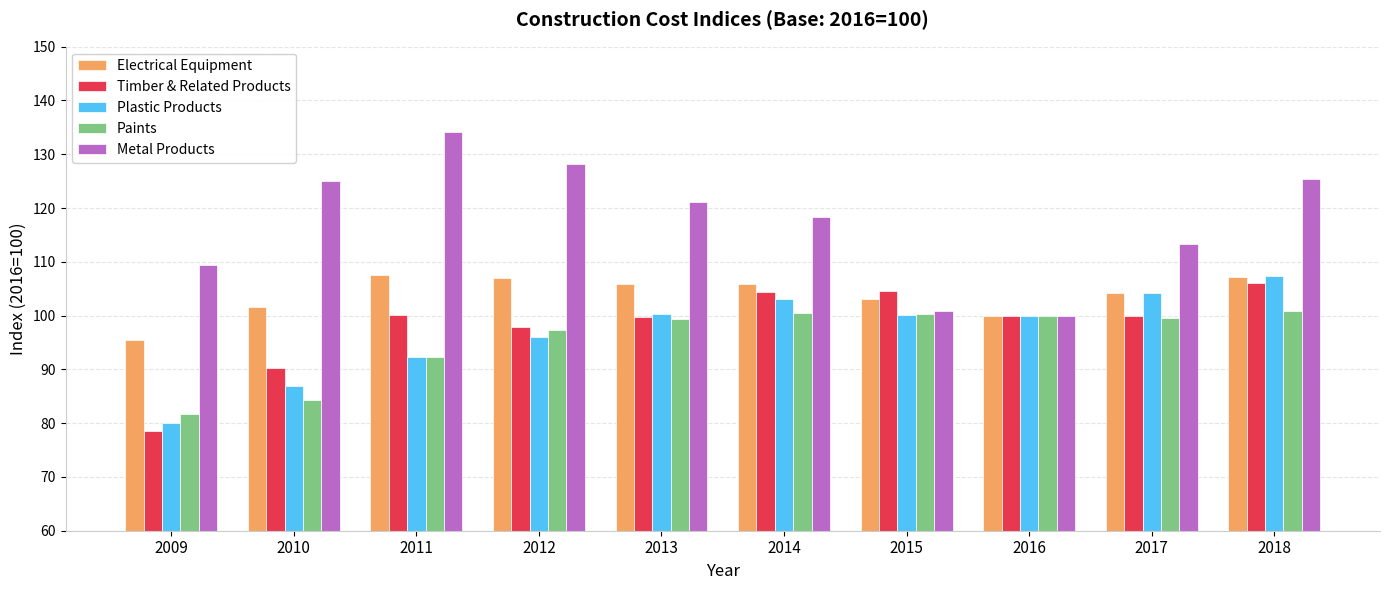

True or false: Plastic Products has a value of 51.6 at 2017.

False